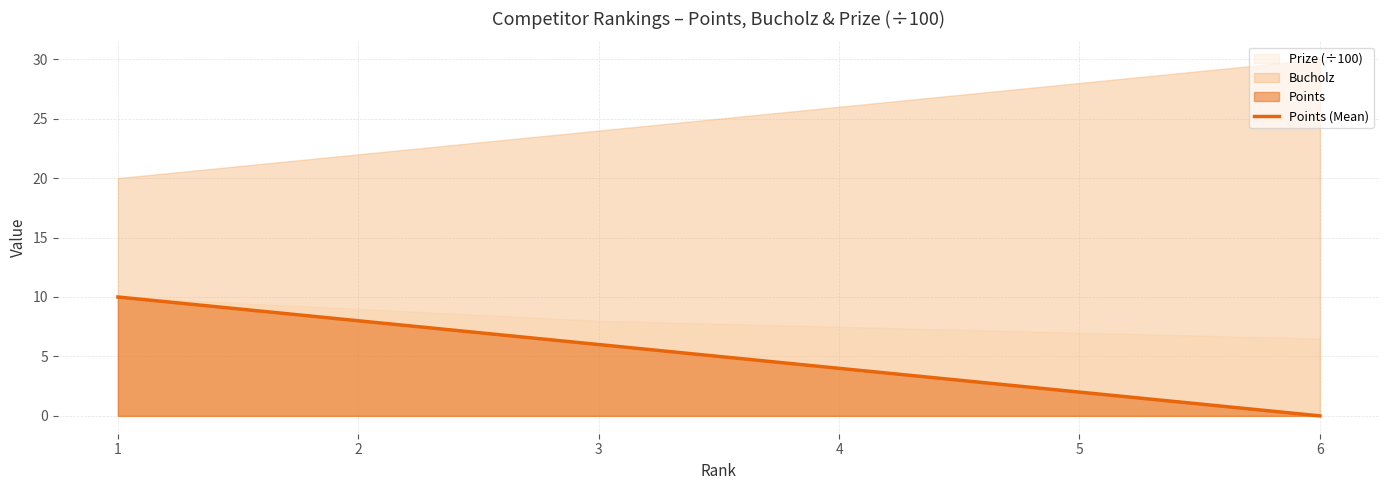

How many data points are less than 6?

3